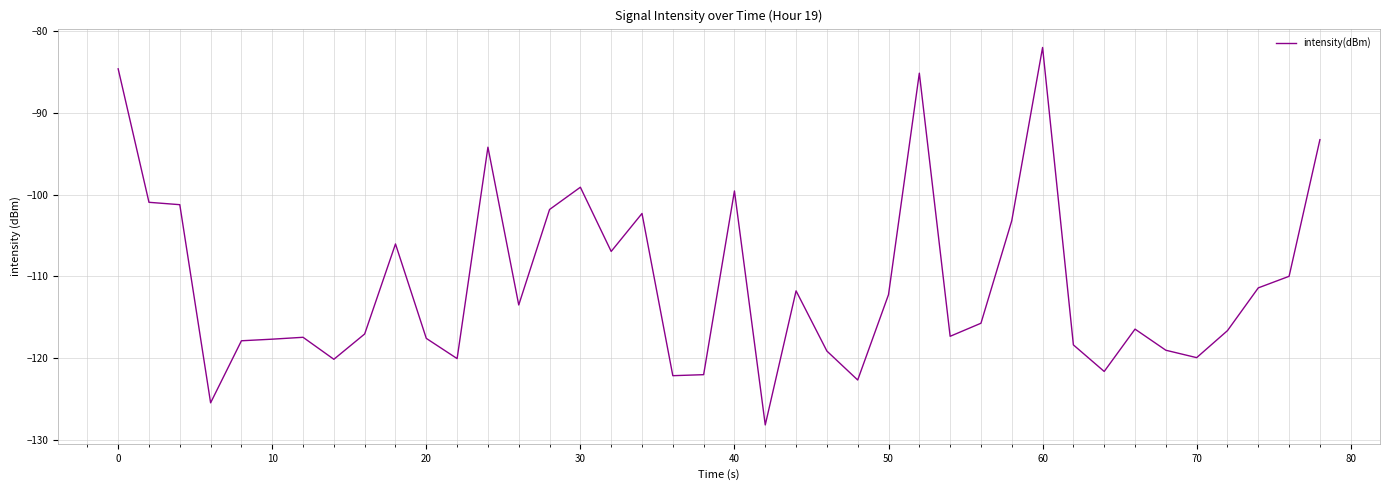

What is the smallest value displayed?

-128.2